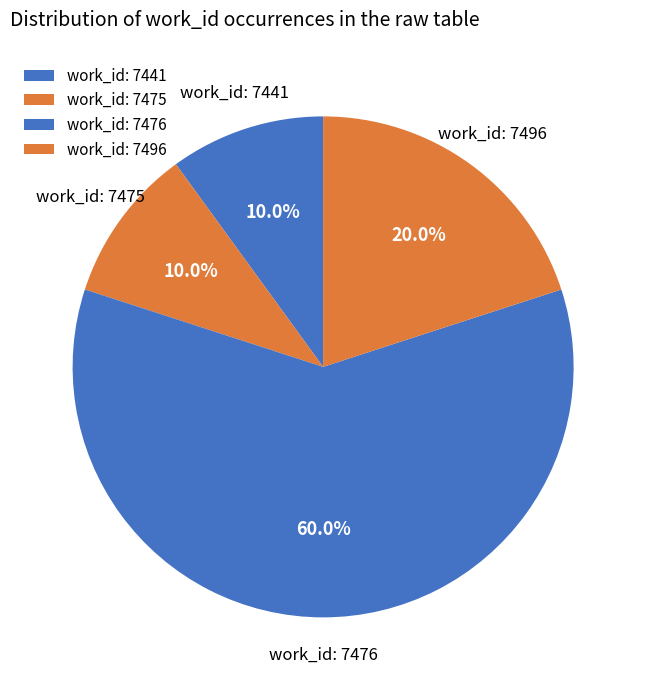

Count the number of slices in the pie.

4